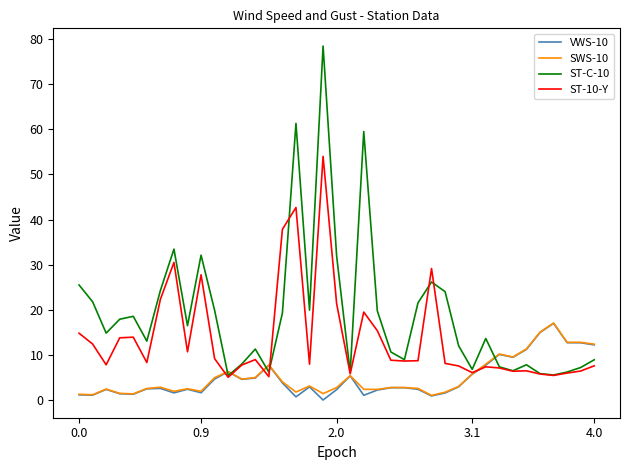

Which series ends up on top after the final intersection of ST-C-10 and ST-10-Y?

ST-C-10